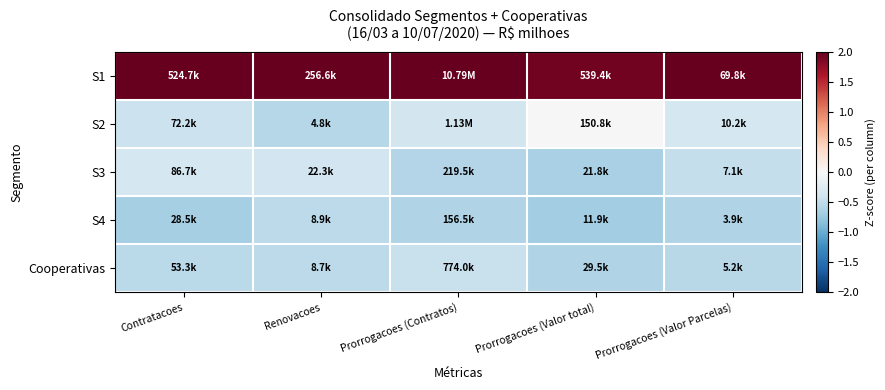

Reading left to right, transcribe all the data shown in this chart.

S1: Contratacoes=2.0	Renovacoes=2.0	Prorrogacoes (Contratos)=2.0	Prorrogacoes (Valor total)=1.9	Prorrogacoes (Valor Parcelas)=2.0
S2: Contratacoes=-0.4	Renovacoes=-0.6	Prorrogacoes (Contratos)=-0.4	Prorrogacoes (Valor total)=0.0	Prorrogacoes (Valor Parcelas)=-0.4
S3: Contratacoes=-0.4	Renovacoes=-0.4	Prorrogacoes (Contratos)=-0.6	Prorrogacoes (Valor total)=-0.6	Prorrogacoes (Valor Parcelas)=-0.5
S4: Contratacoes=-0.7	Renovacoes=-0.5	Prorrogacoes (Contratos)=-0.6	Prorrogacoes (Valor total)=-0.7	Prorrogacoes (Valor Parcelas)=-0.6
Cooperativas: Contratacoes=-0.5	Renovacoes=-0.5	Prorrogacoes (Contratos)=-0.4	Prorrogacoes (Valor total)=-0.6	Prorrogacoes (Valor Parcelas)=-0.6